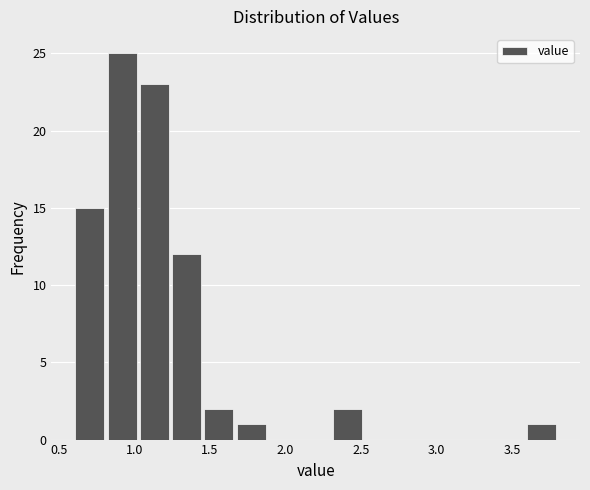

How tall is the bar that spans 1.65 to 1.90 on the x-axis? Neither the bar edges nor the heights are printed on the chart, so give them approximately, as read against the axes.

1